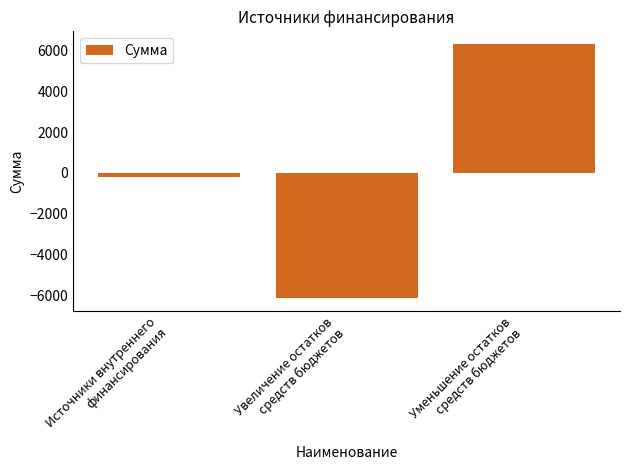

What is the label of the 2nd bar from the right?

Увеличение остатков
средств бюджетов